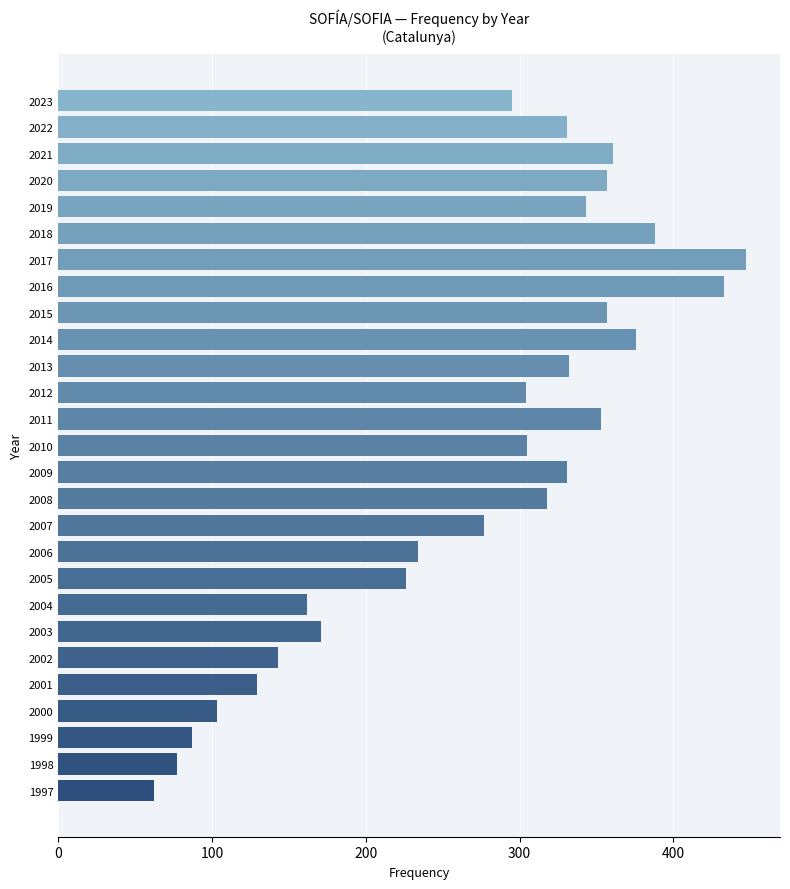

Is it true that the value at 2002 is 143?

True